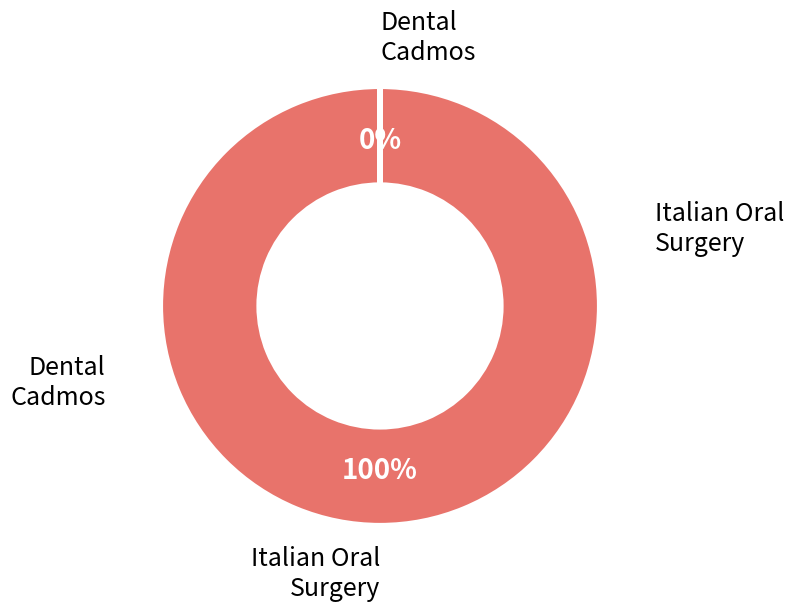

Between Dental Cadmos and Italian Oral Surgery, which is larger?

Italian Oral Surgery